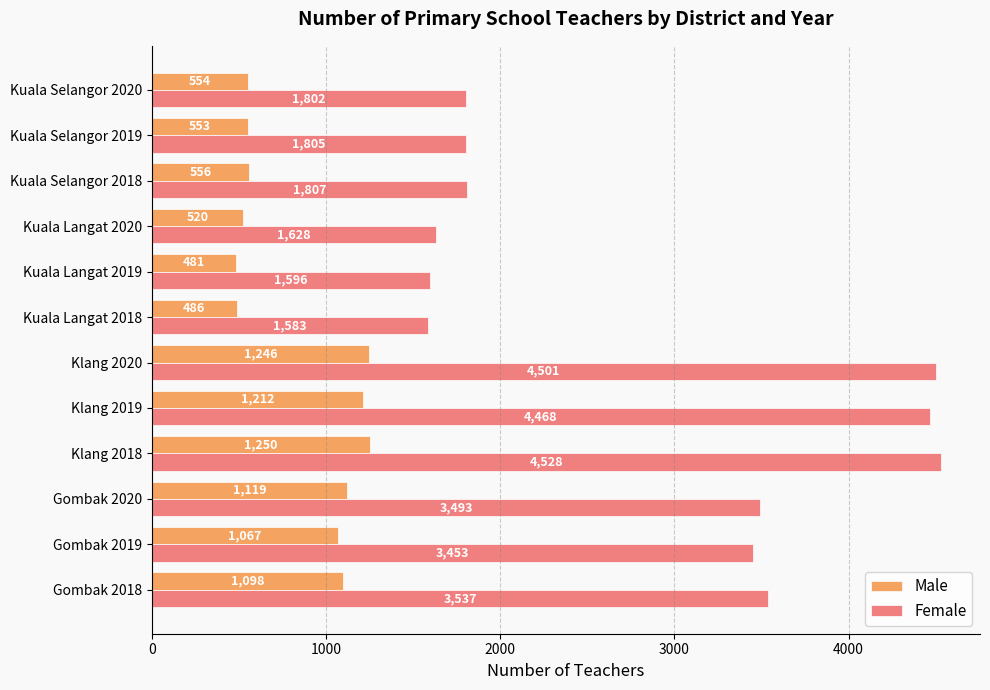

At which category is the sum across all series the highest?

Klang 2018